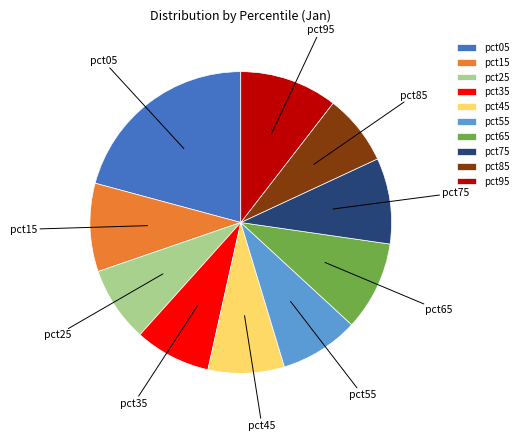

What is the largest slice in the pie chart?

pct05